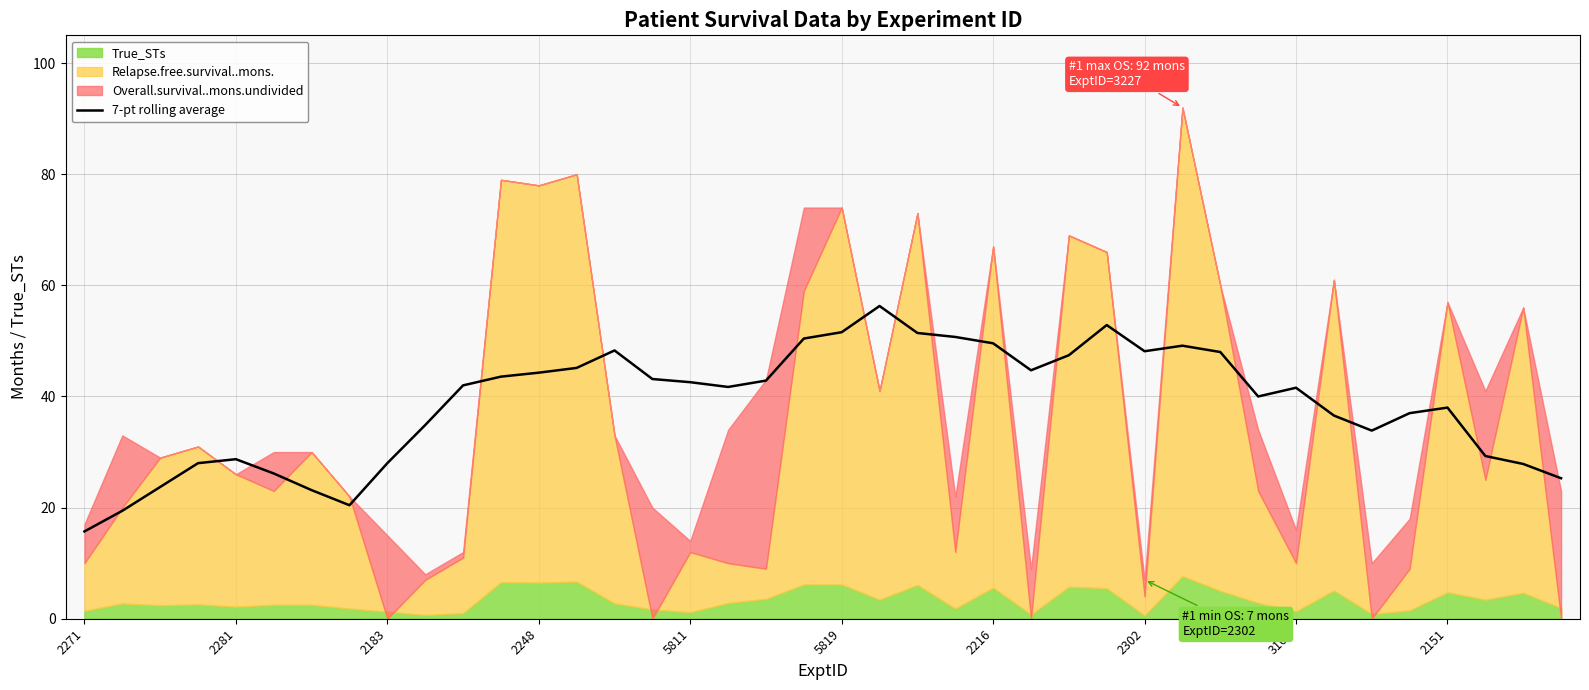

How many data points are less than 42?

20